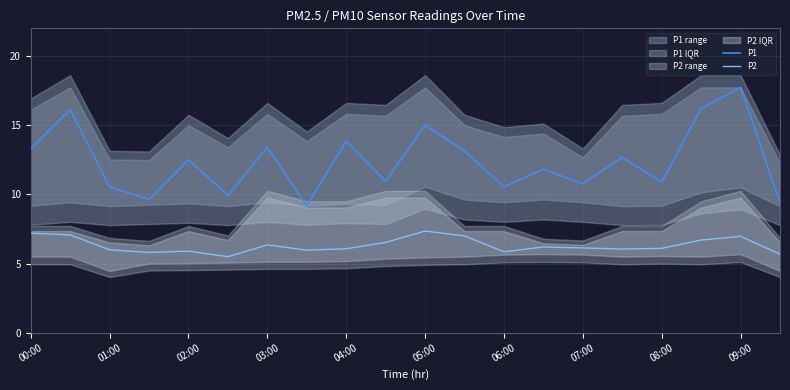

The value of P2 at 00:00 is 7.2. True or false?

True